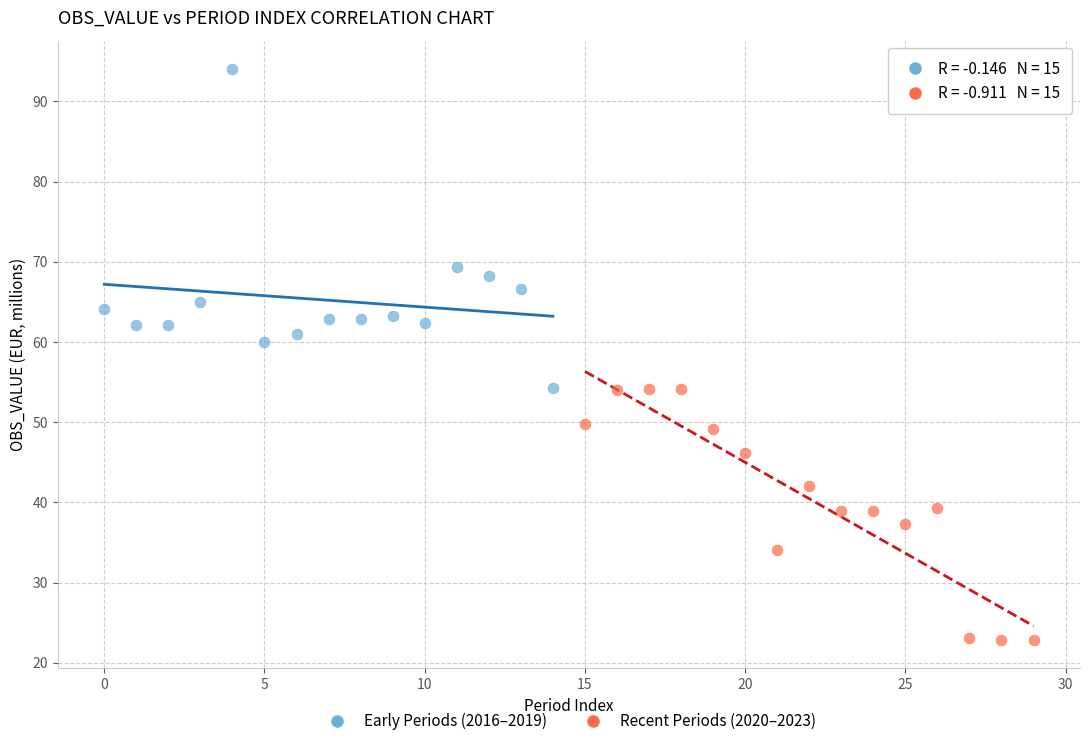

Which series contains the highest Y value?

Early Periods (2016–2019)